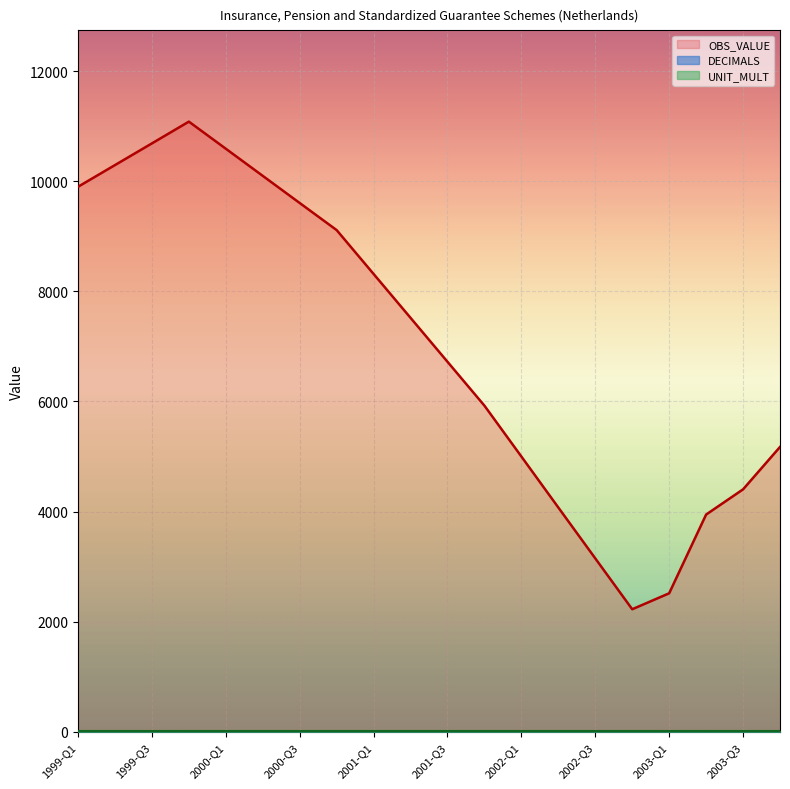

True or false: DECIMALS has more than 2 interior local peaks.

False